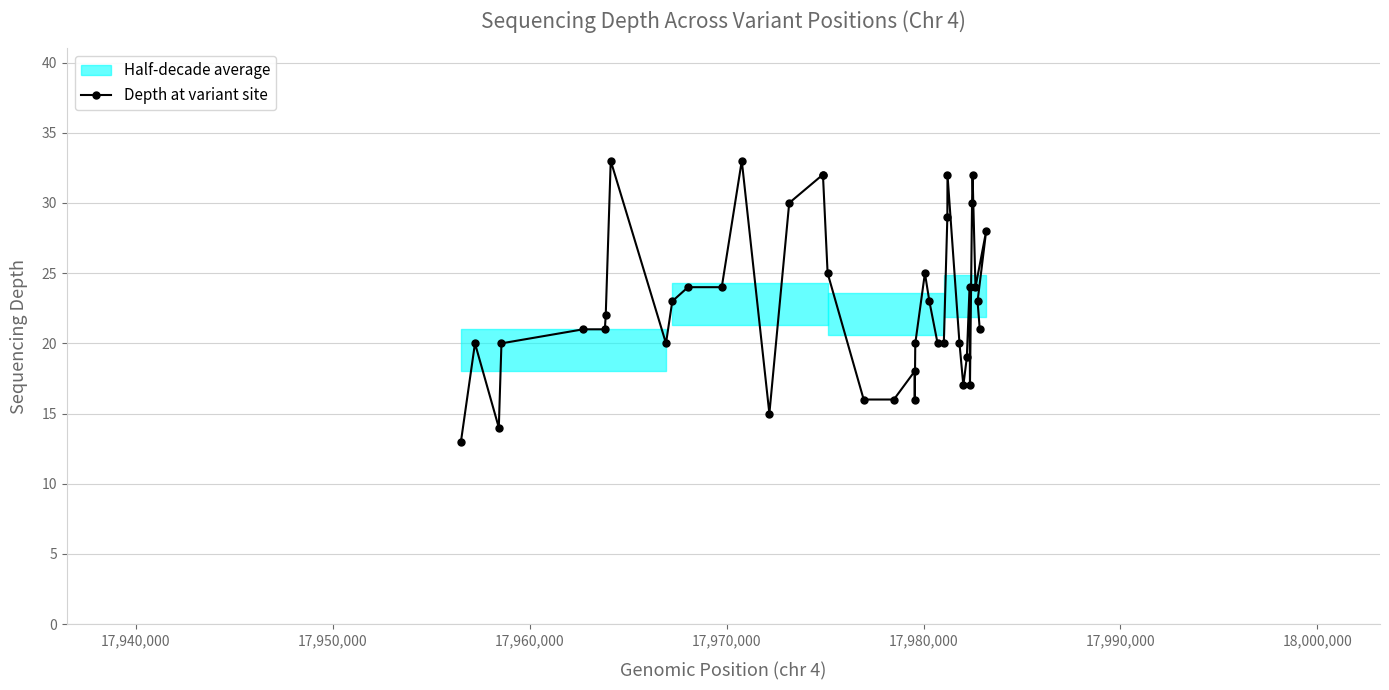

What is the highest value of the Depth at variant site series?

33